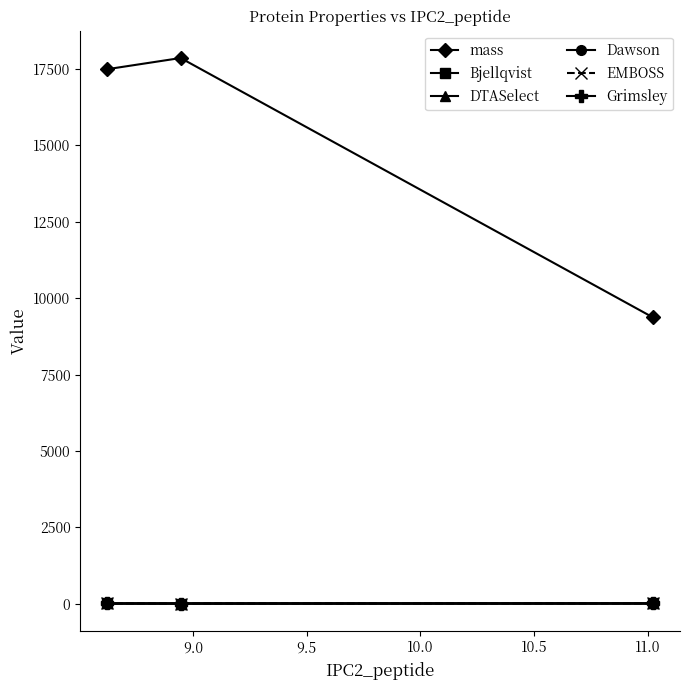

At how many categories does at least one series exceed 410?

3